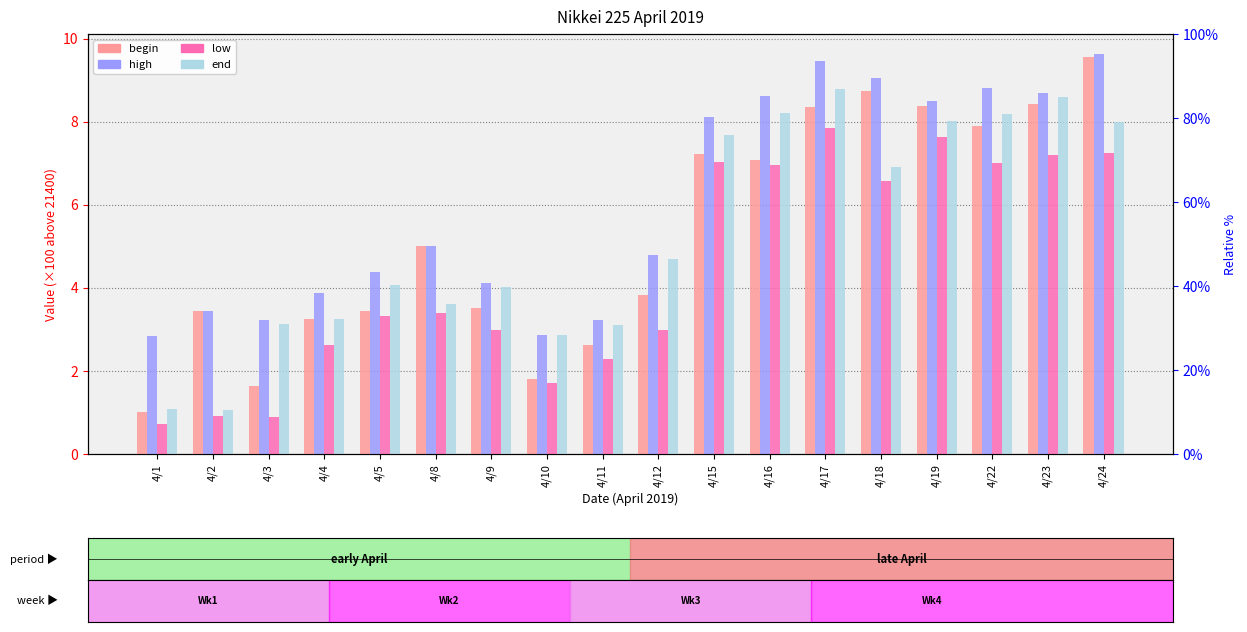

Which has a higher value, 4/5 or 4/22?

4/22